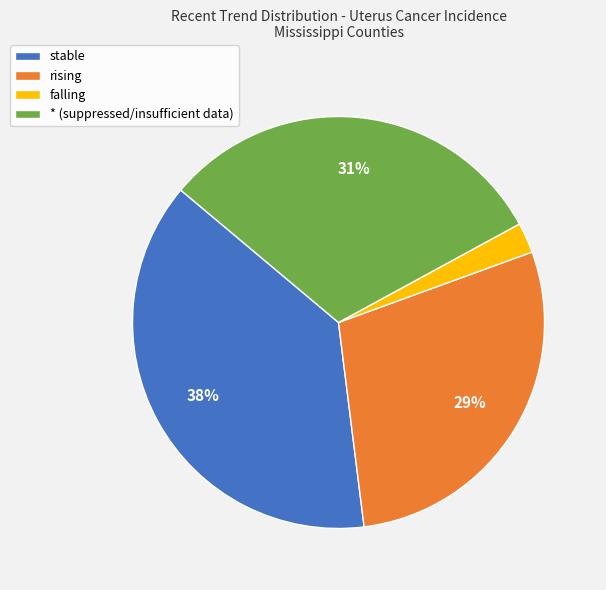

Which category has the smallest portion of the pie?

falling